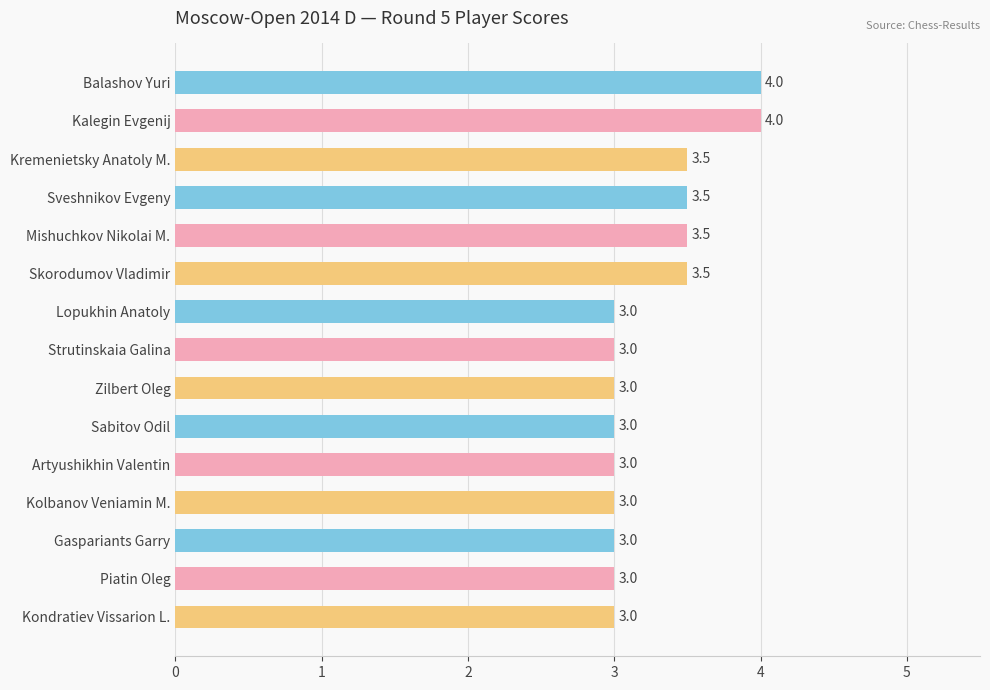

What is the minimum value shown in the chart?

3.0